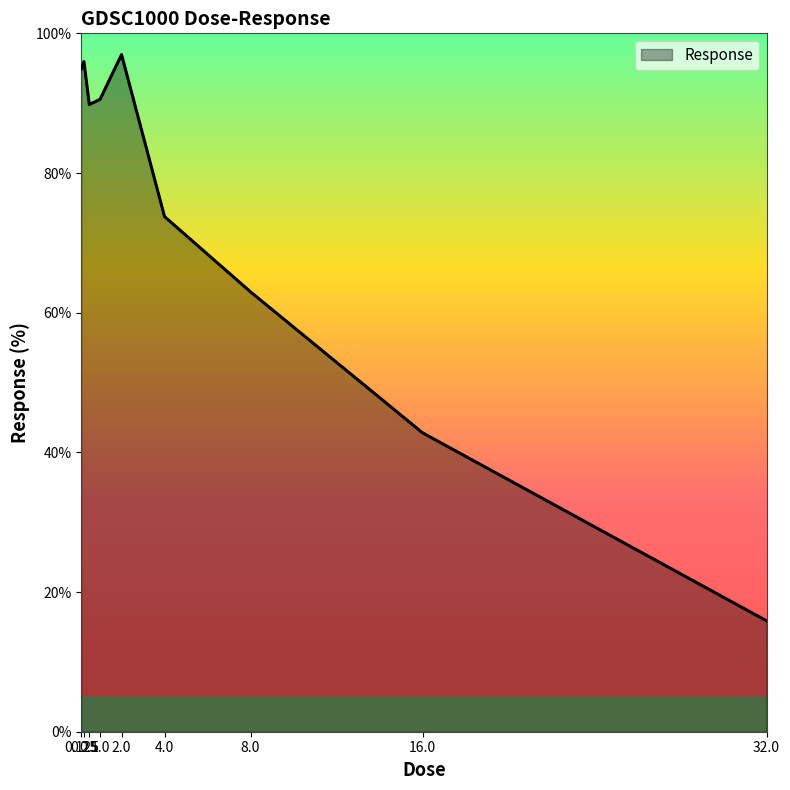

What is the maximum value shown in the chart?

97.0